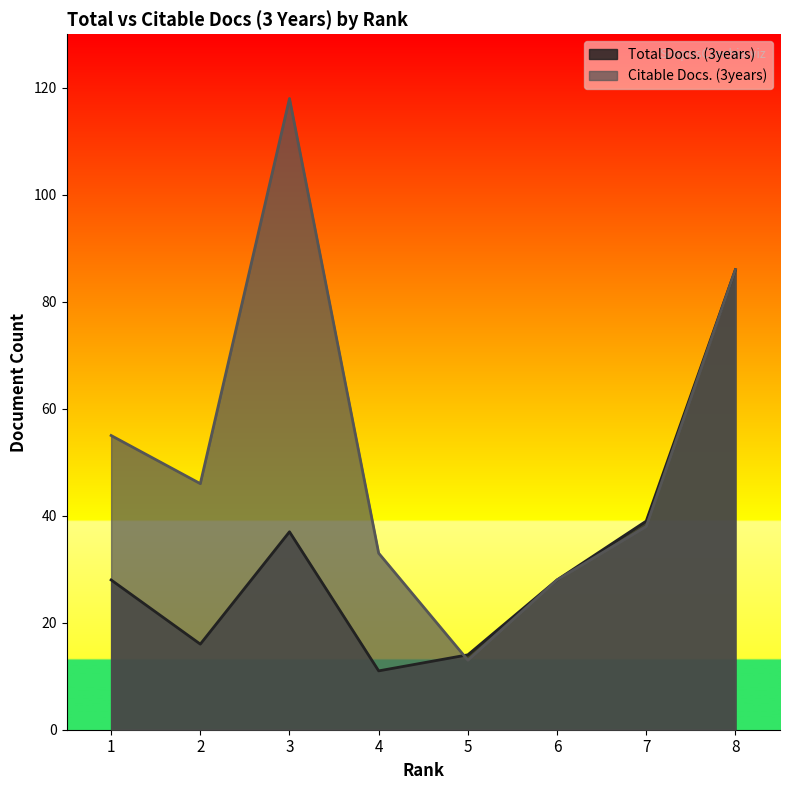

What is the greatest value displayed?

118